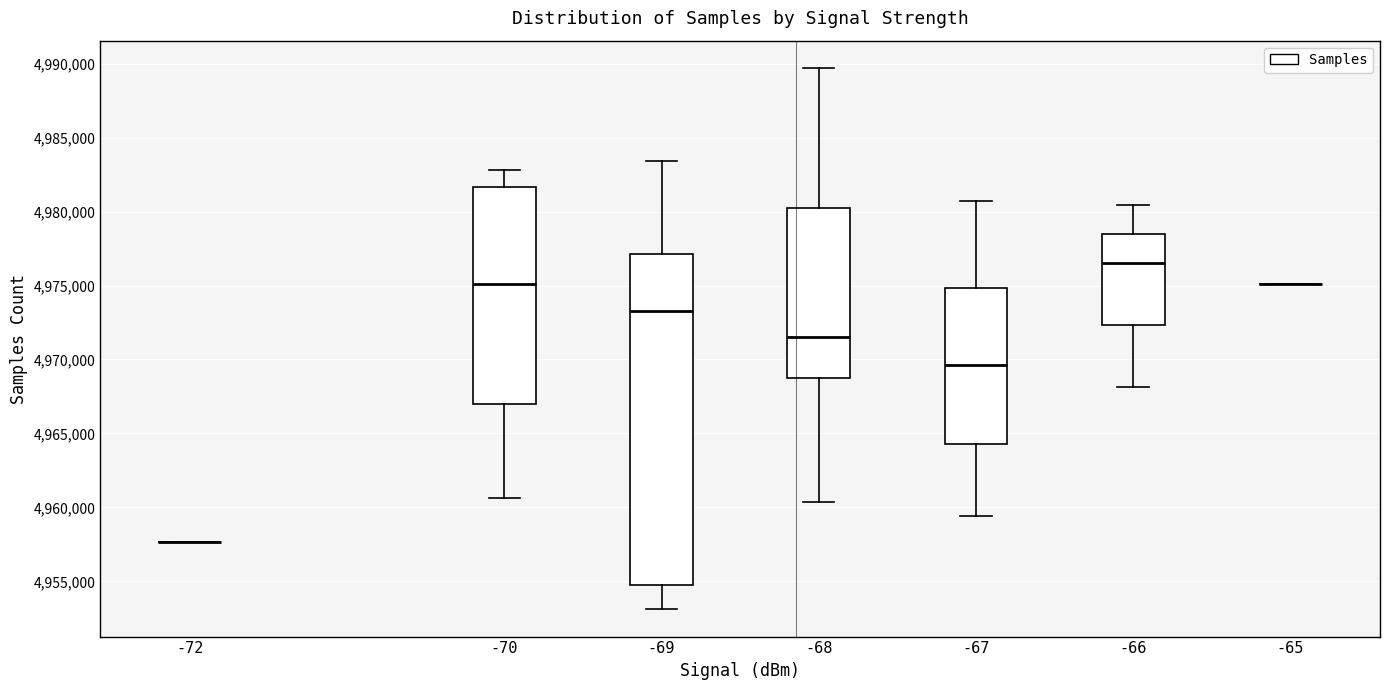

Which box is the tallest, from its lower edge to its upper edge?

-69